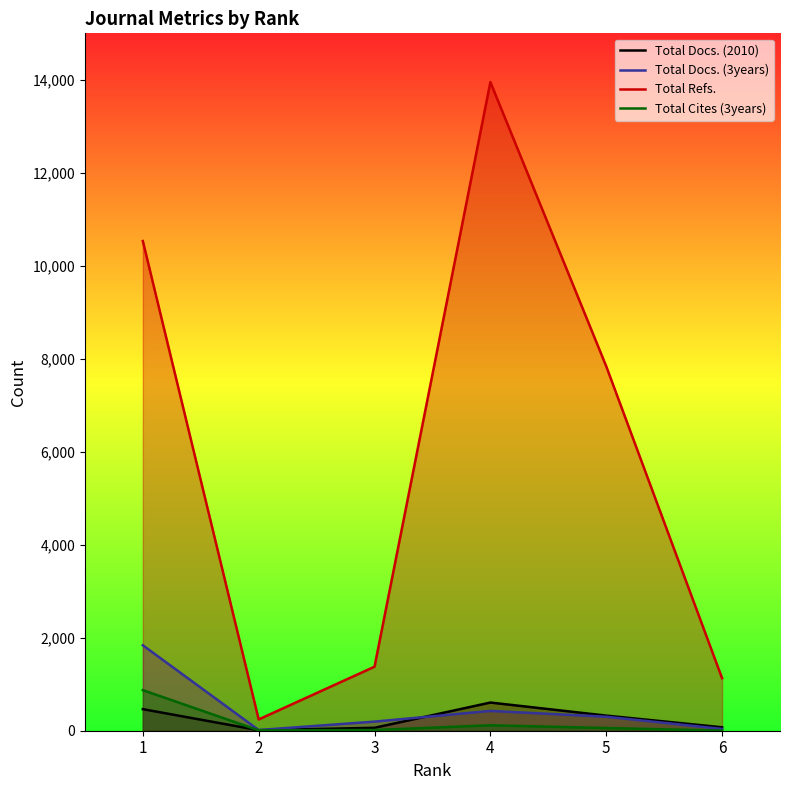

How many interior local peaks does the Total Docs. (3years) series have?

1